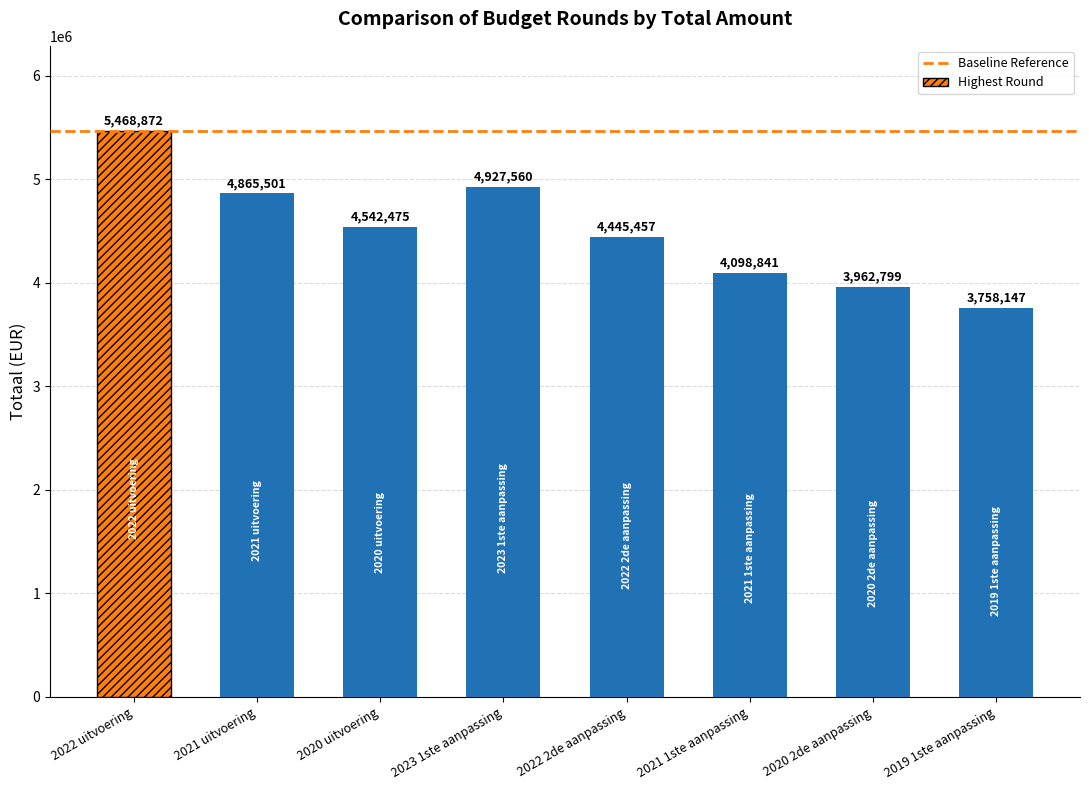

What is the ratio of the value at 2020 uitvoering to the value at 2021 uitvoering?

0.9